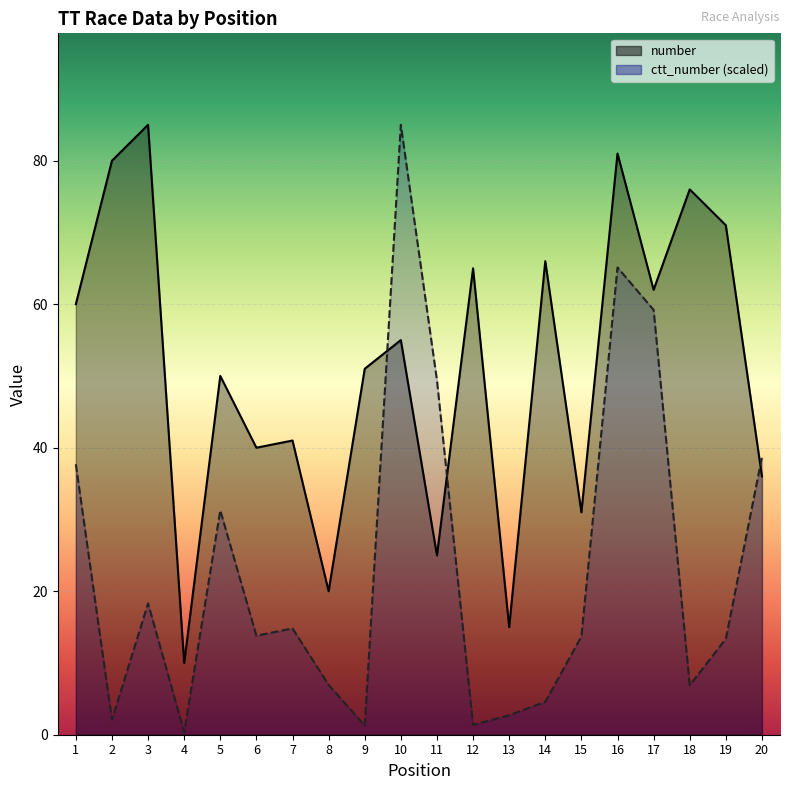

Count the number of categories in the chart.

20